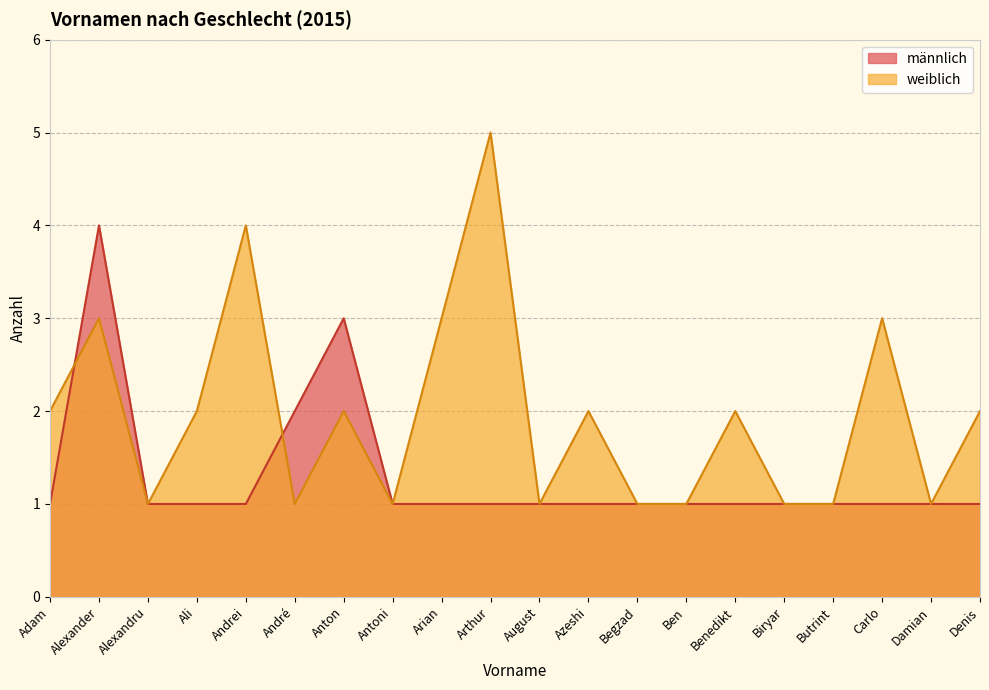

What is the label of the 12th point from the right?

Arian